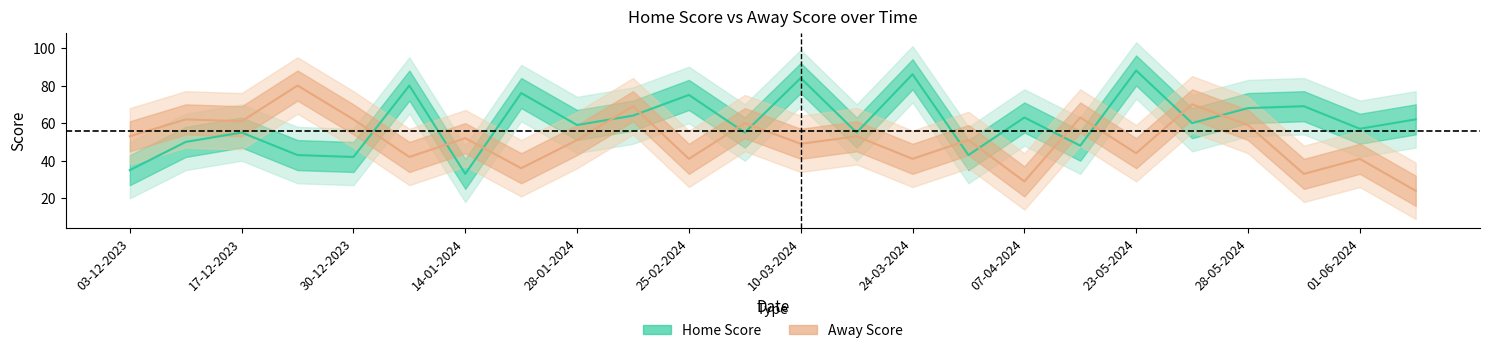

What is the value of the Away Score point at the 22nd from the left?

33